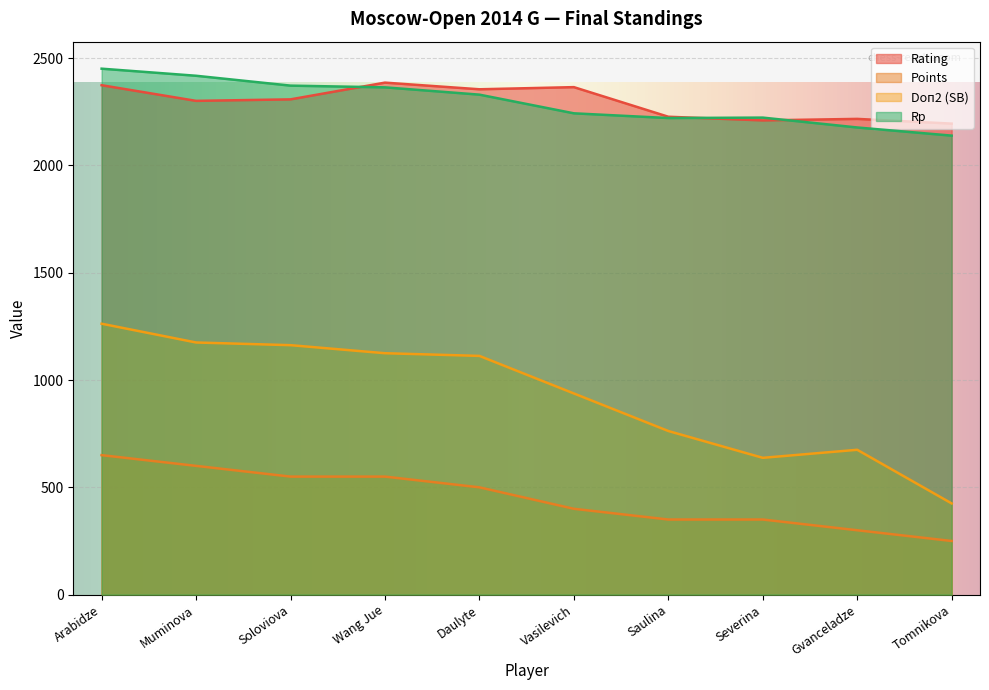

Which series has the largest range (max minus min)?

Doп2 (SB)